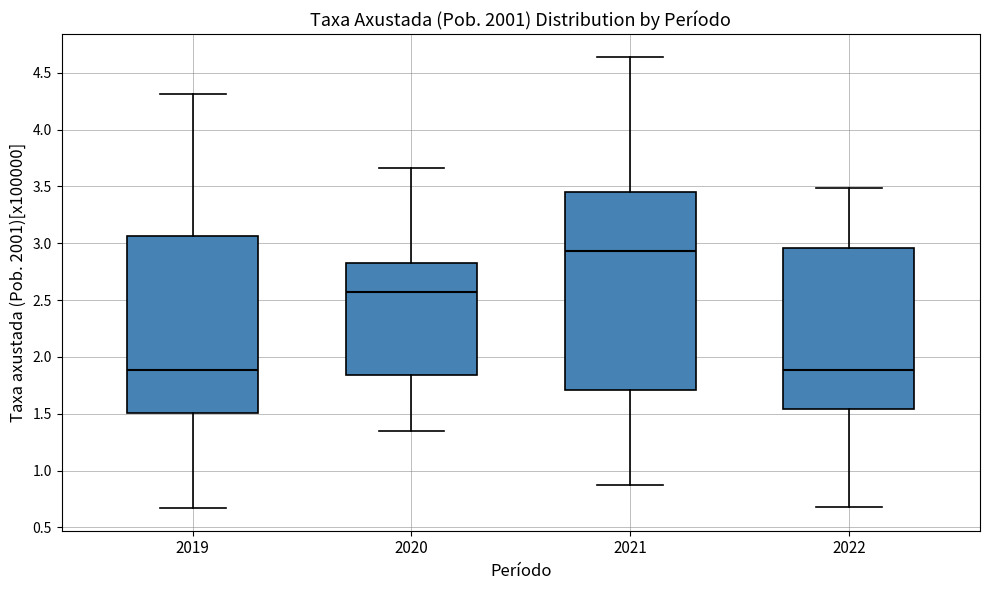

Which box has the highest median line?

2021